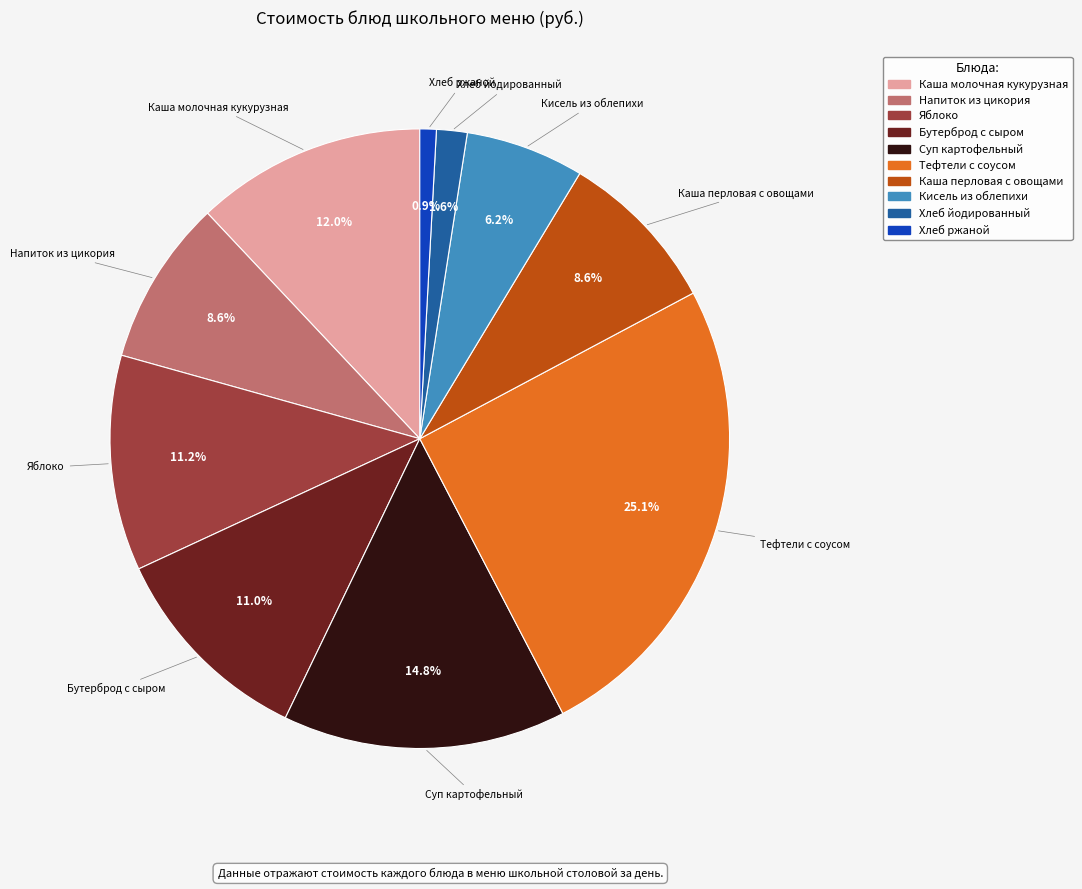

What is the largest slice in the pie chart?

Тефтели с соусом